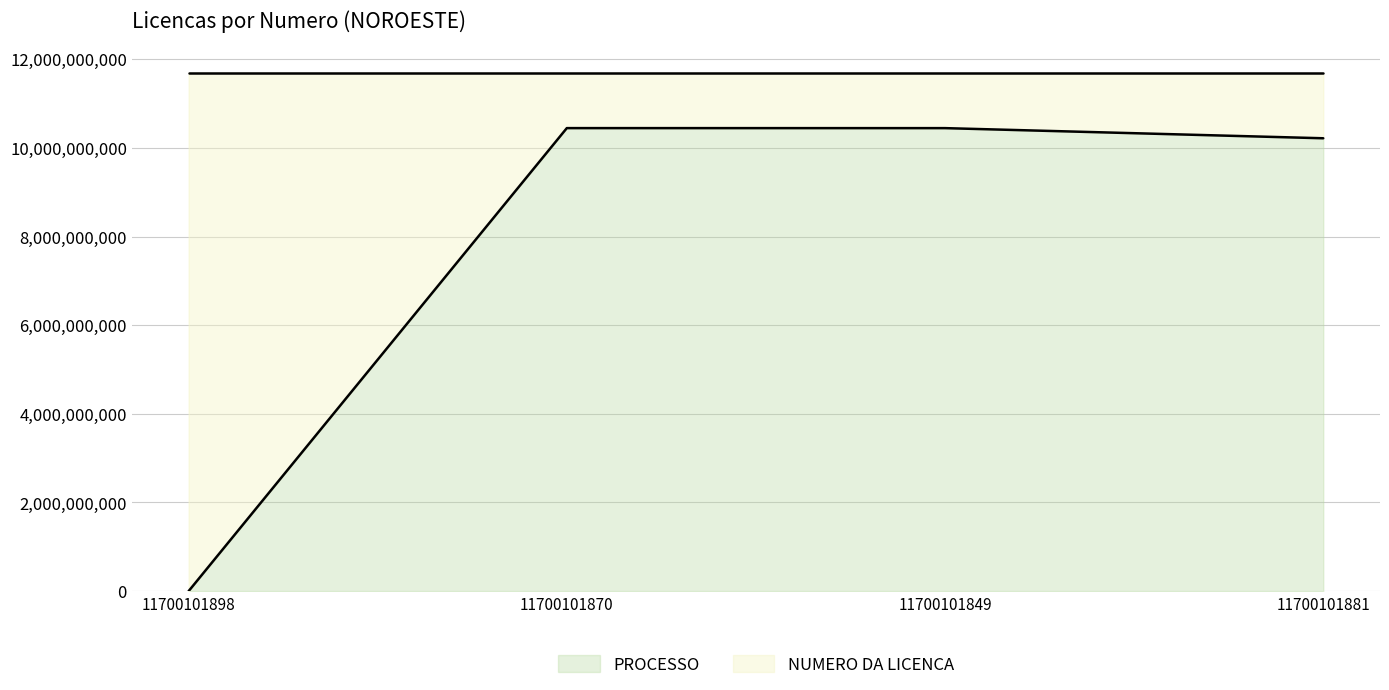

How many interior local valleys does the NUMERO DA LICENCA series have?

1